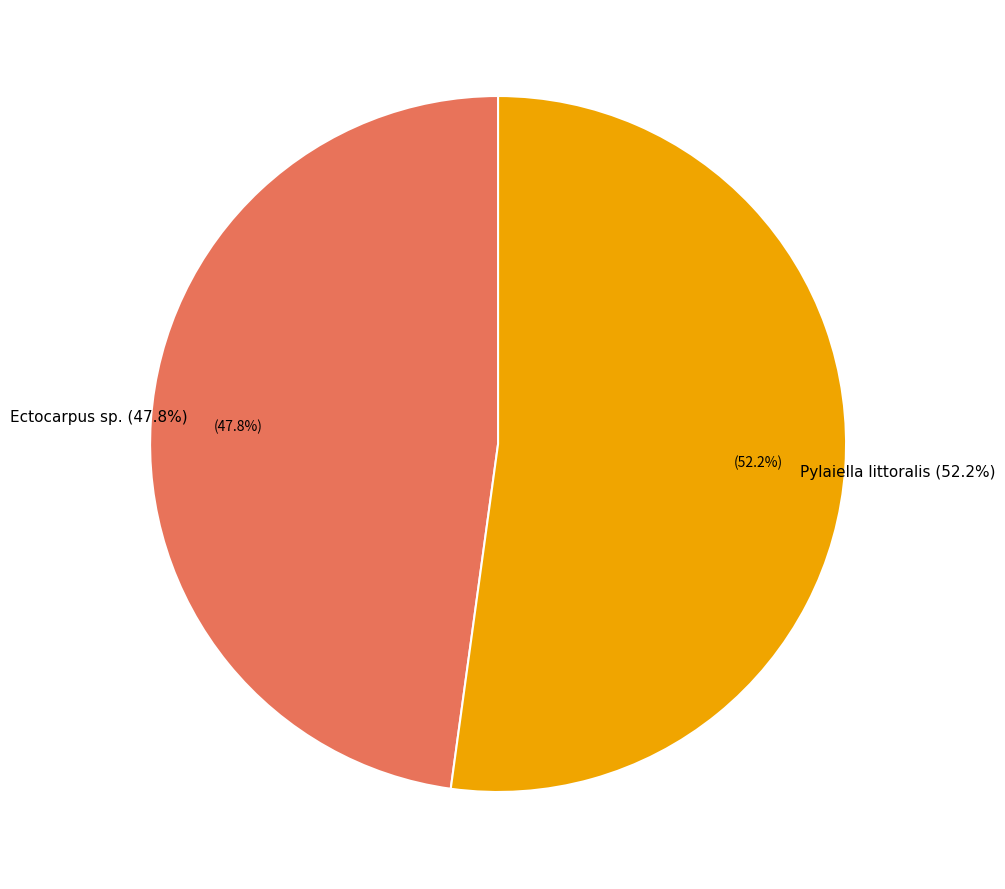

Does Pylaiella littoralis represent more than half of the total?

Yes